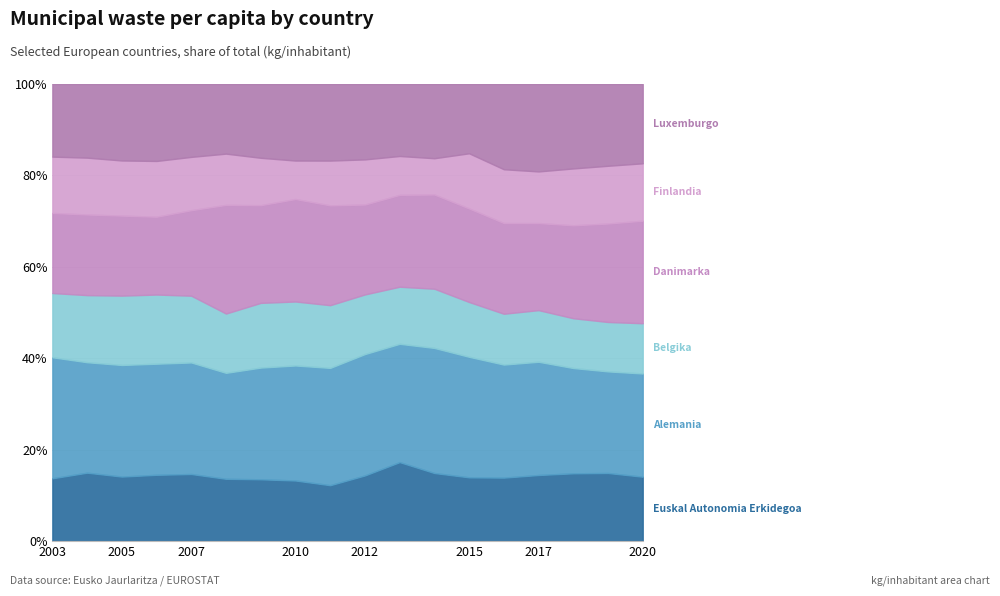

True or false: Finlandia and Luxemburgo intersect in this chart.

False